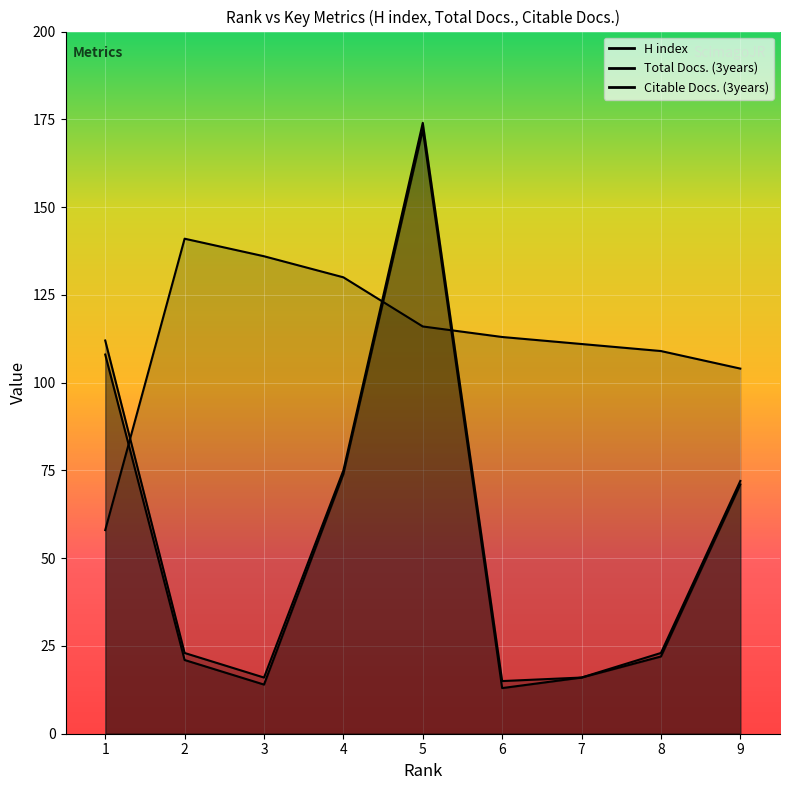

How many series are shown in this chart?

3